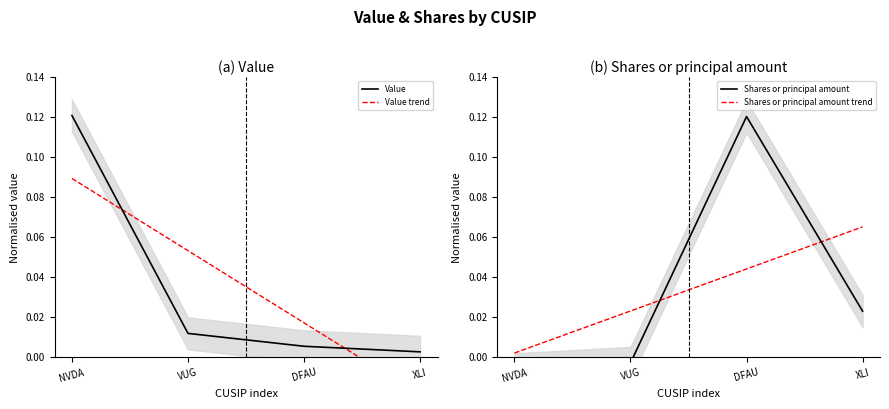

Which category has the highest value in the Shares or principal amount series?

DFAU